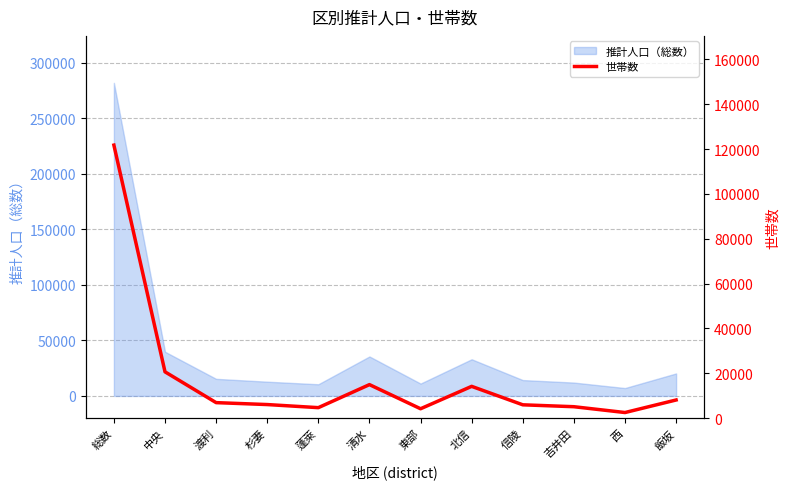

How many points are lower than both their immediate neighbors (excluding endpoints)?

3